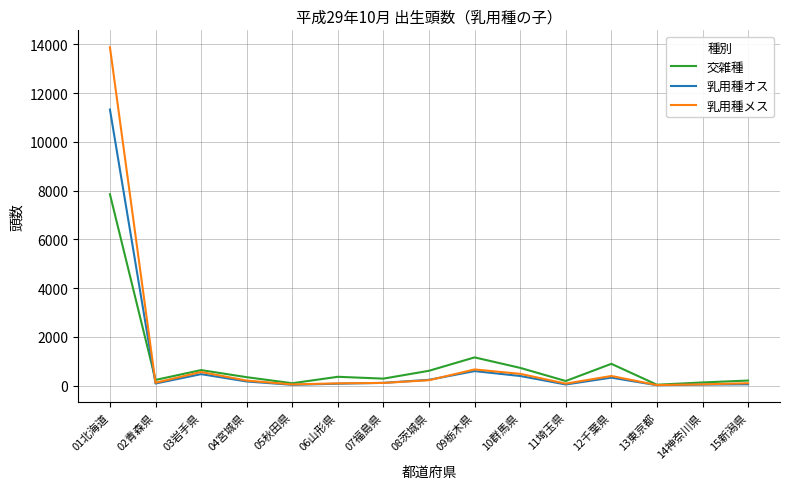

Which series has the largest range (max minus min)?

乳用種メス